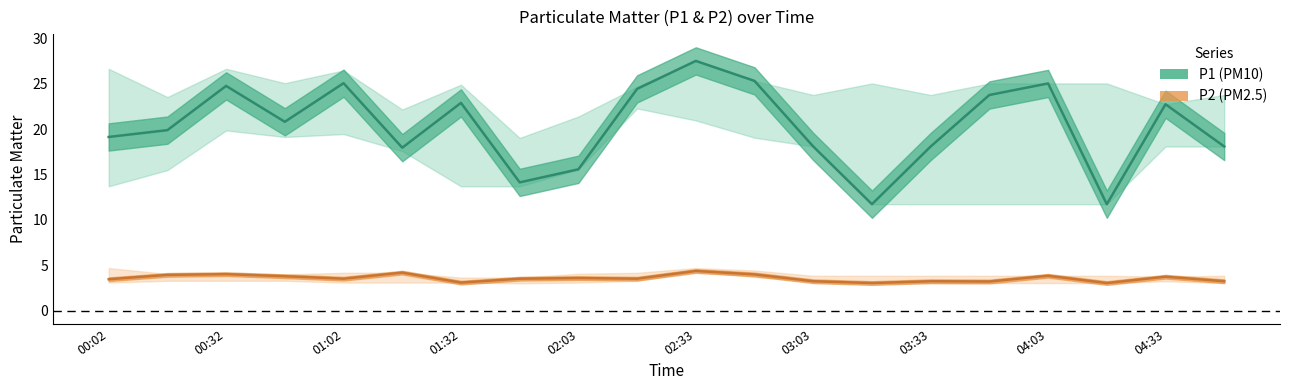

Which category has the highest value across all series?

02:33